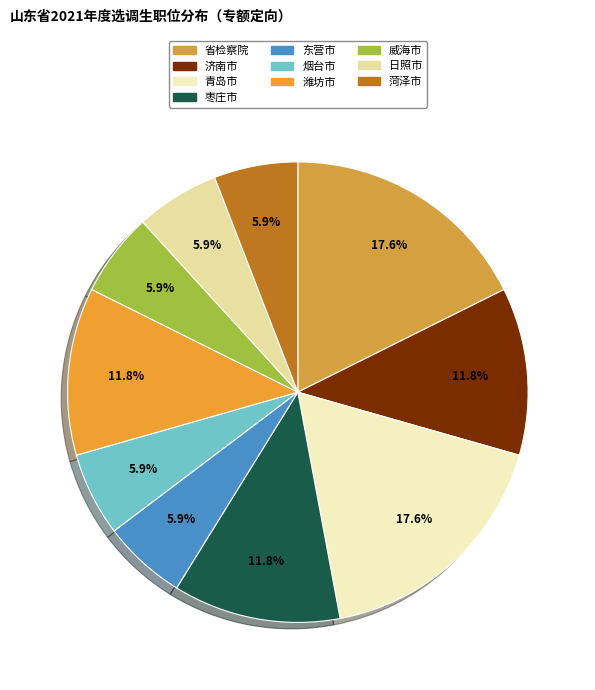

Which slice is the smallest?

东营市